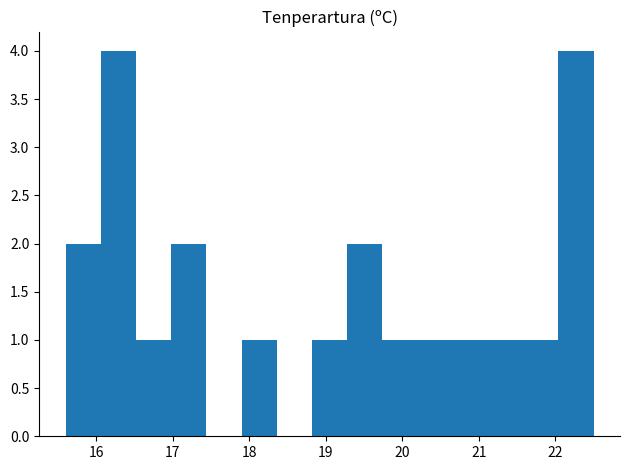

How tall is the bar that spans 21.12 to 21.58 on the x-axis? Neither the bar edges nor the heights are printed on the chart, so give them approximately, as read against the axes.

1